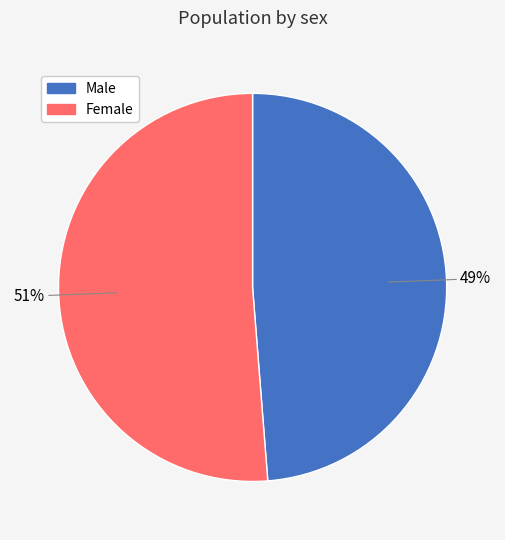

To the nearest percent, what is the average slice percentage?

50%